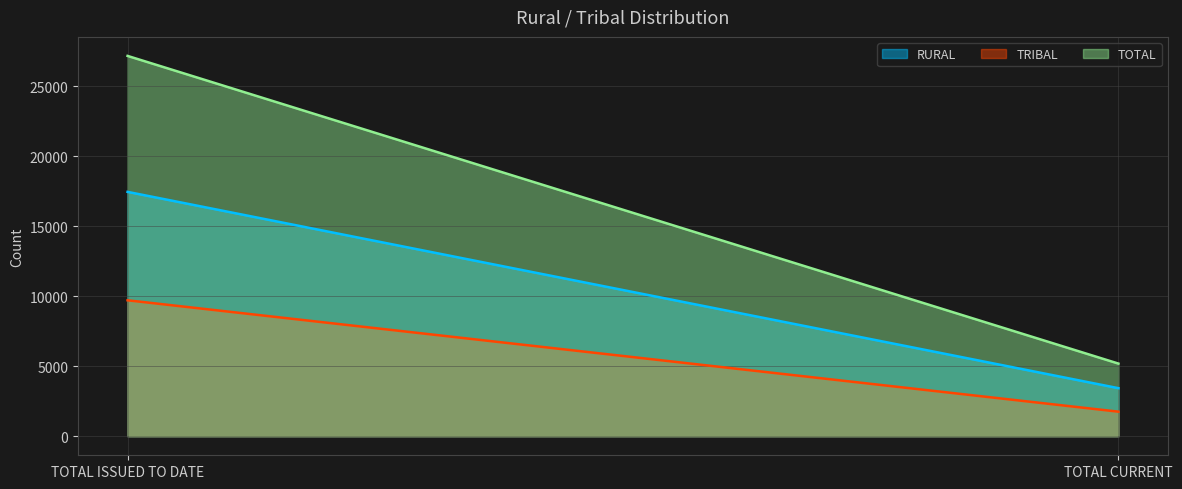

How many distinct data groups are displayed?

3